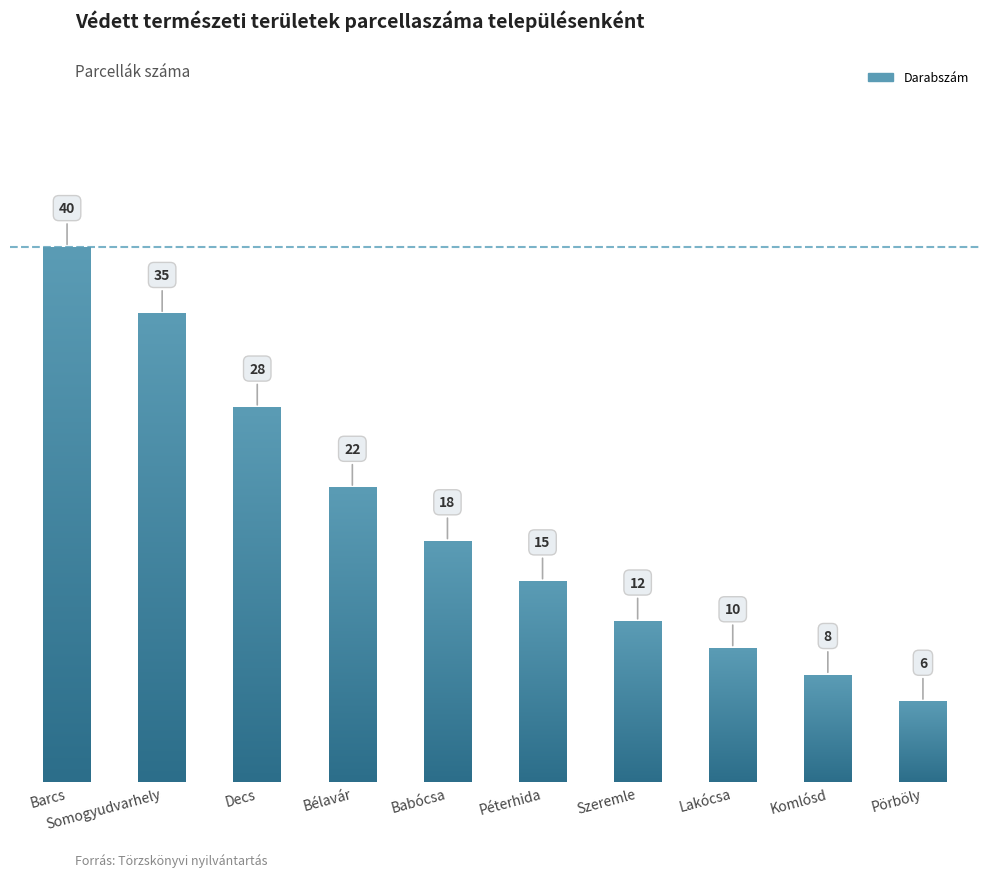

Reading left to right, list all the values displayed in this chart.

40	35	28	22	18	15	12	10	8	6